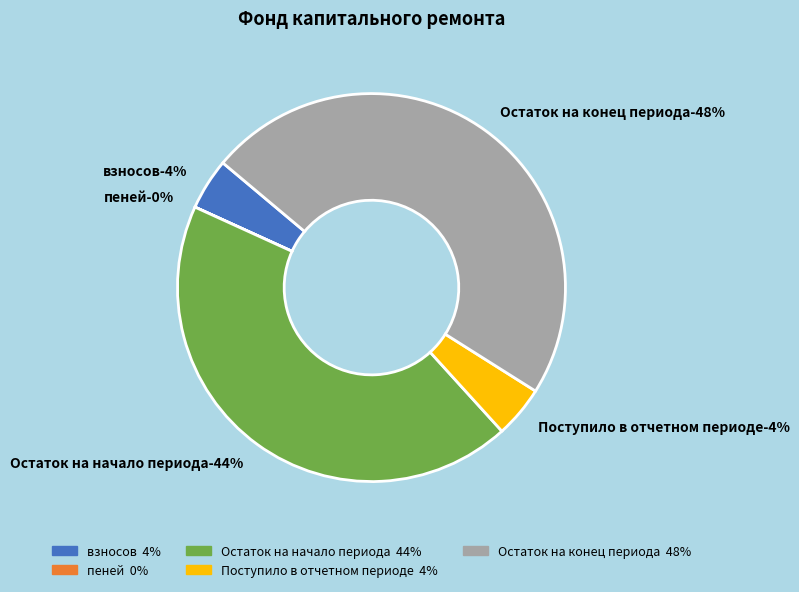

Combined, do Остаток на начало периода and пеней account for over 50%?

No